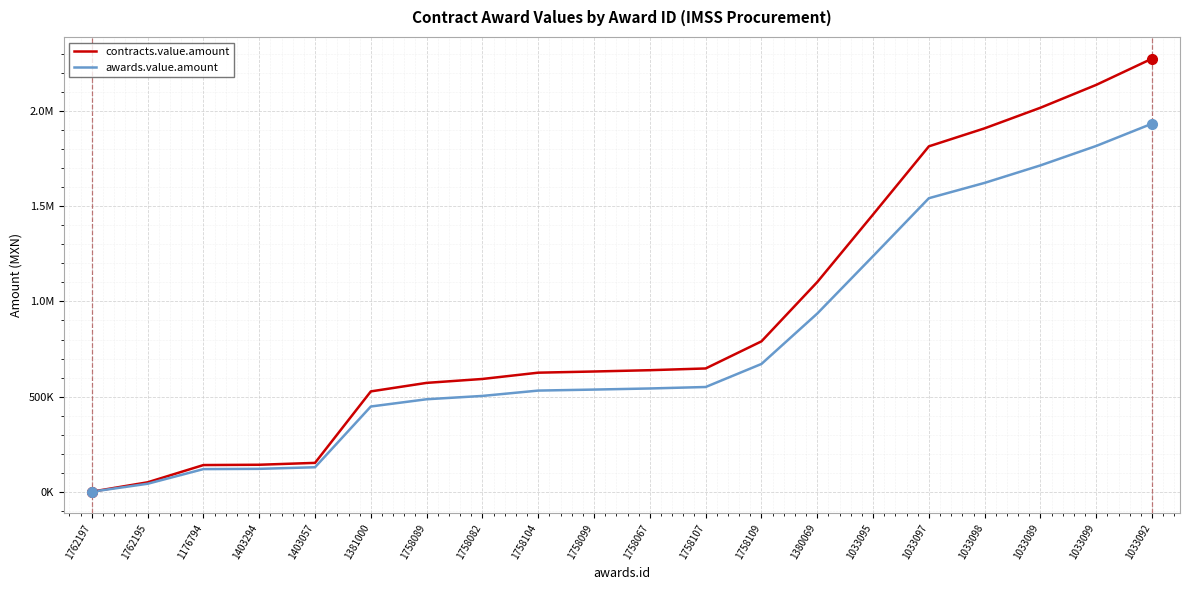

Does the chart have visible grid lines?

Yes